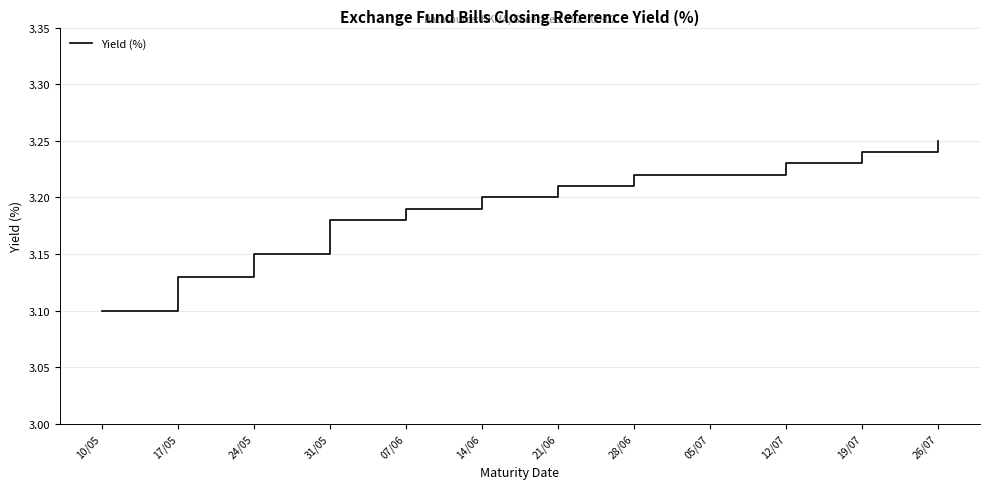

Is it true that the value at 14/06 is 3.2?

True